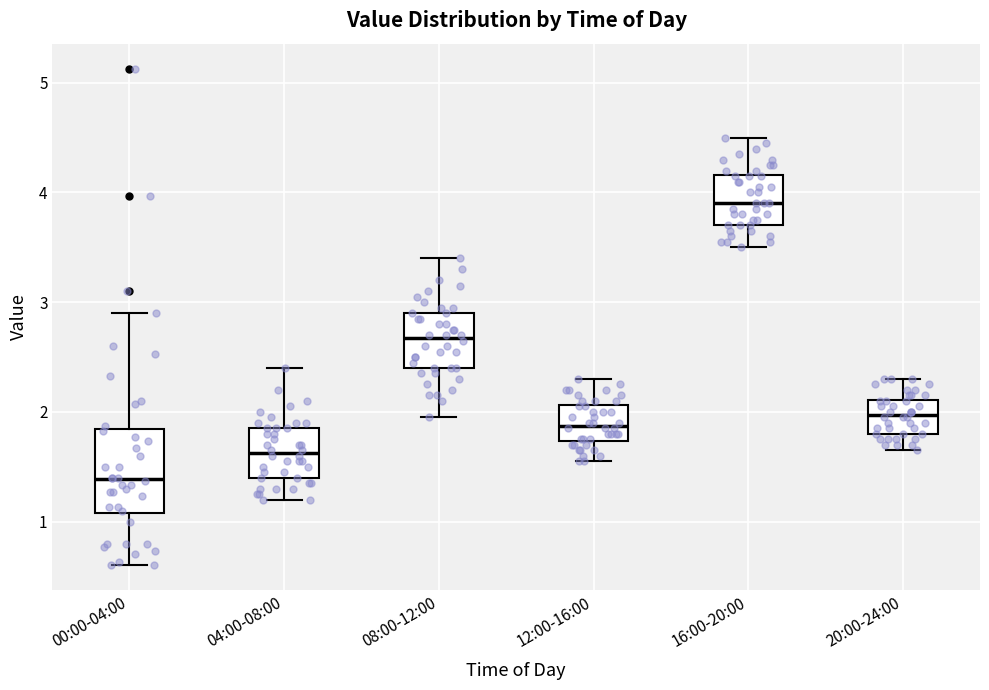

Reading left to right, transcribe this box plot: for each box, give where its median line is, the range the box spans, and where its two whiskers end, as read against the y-axis. The values are not printed on the chart, so give them approximately, as read against the axis.

00:00-04:00: median 1.4, box 1.1 to 1.8, whiskers 0.6 to 2.9
04:00-08:00: median 1.6, box 1.4 to 1.9, whiskers 1.2 to 2.4
08:00-12:00: median 2.7, box 2.4 to 2.9, whiskers 2.0 to 3.4
12:00-16:00: median 1.9, box 1.7 to 2.1, whiskers 1.6 to 2.3
16:00-20:00: median 3.9, box 3.7 to 4.2, whiskers 3.5 to 4.5
20:00-24:00: median 2.0, box 1.8 to 2.1, whiskers 1.7 to 2.3